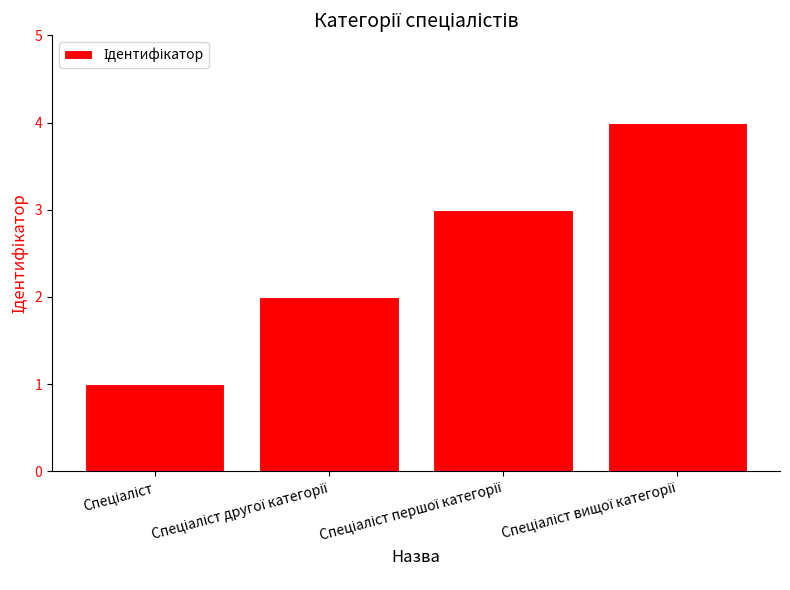

What is the difference between the maximum and minimum values?

3